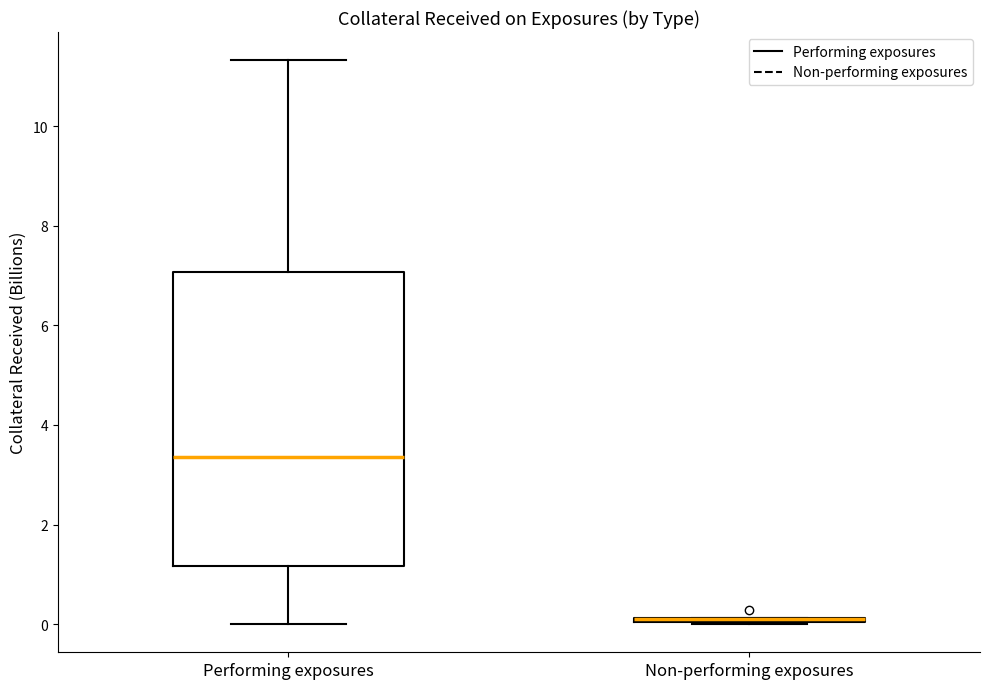

Where does the upper whisker of the box for Performing exposures end on the y-axis? The values are not printed on the chart, so give them approximately, as read against the axis.

11.4